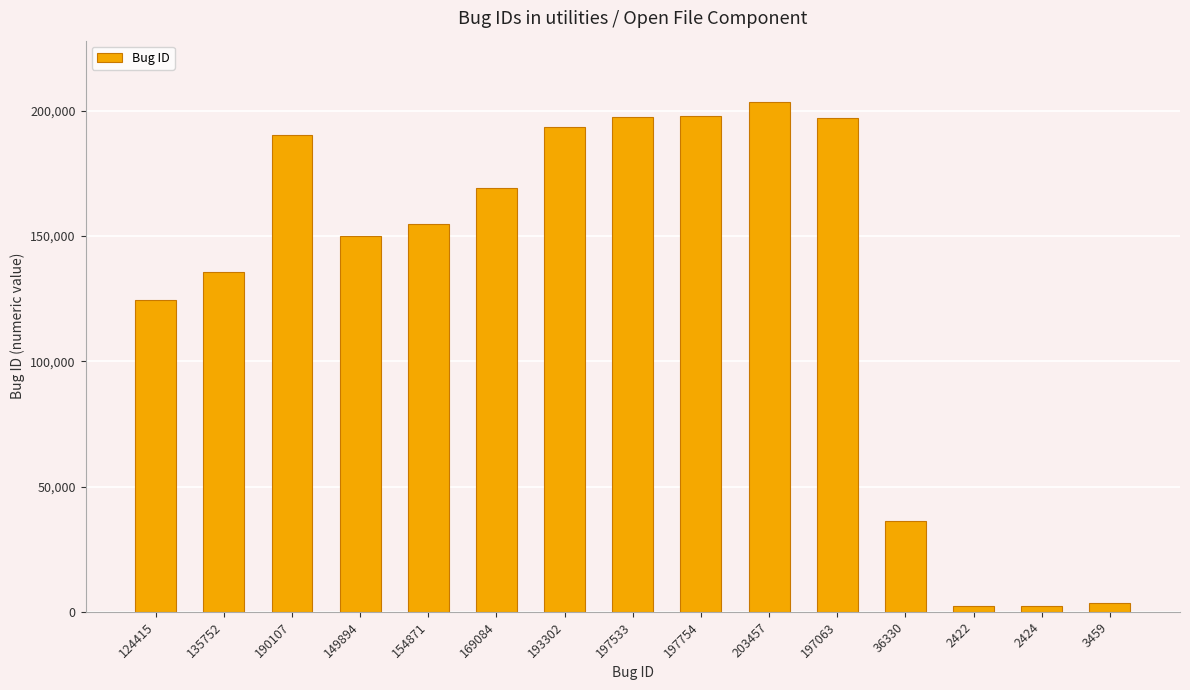

Where is the data nearest to the value 102939?

124415